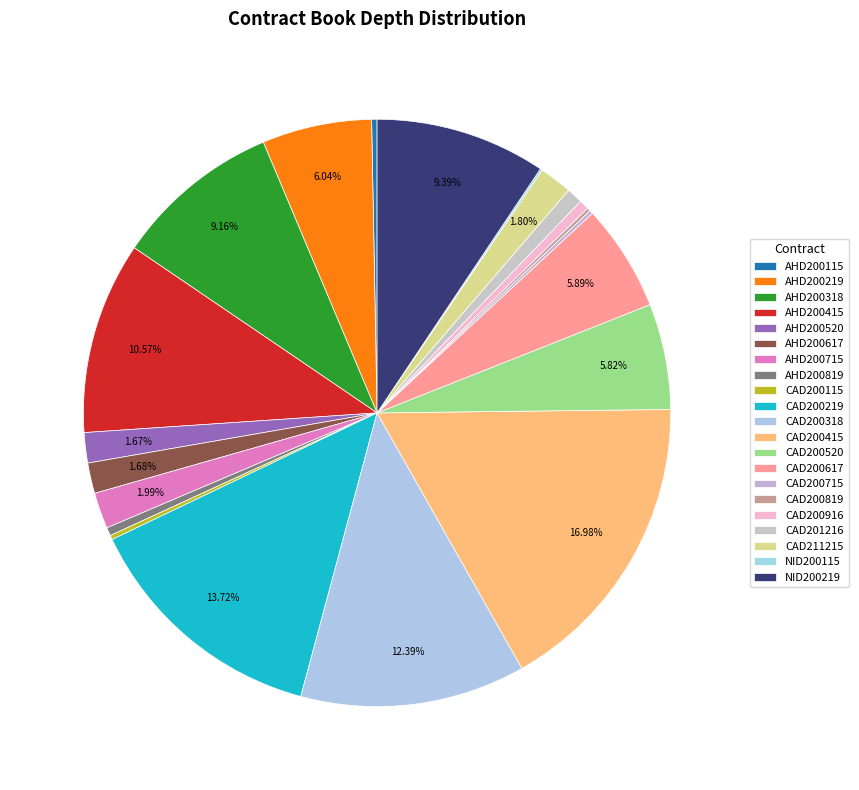

To the nearest percent, what portion does AHD200219 represent?

6%